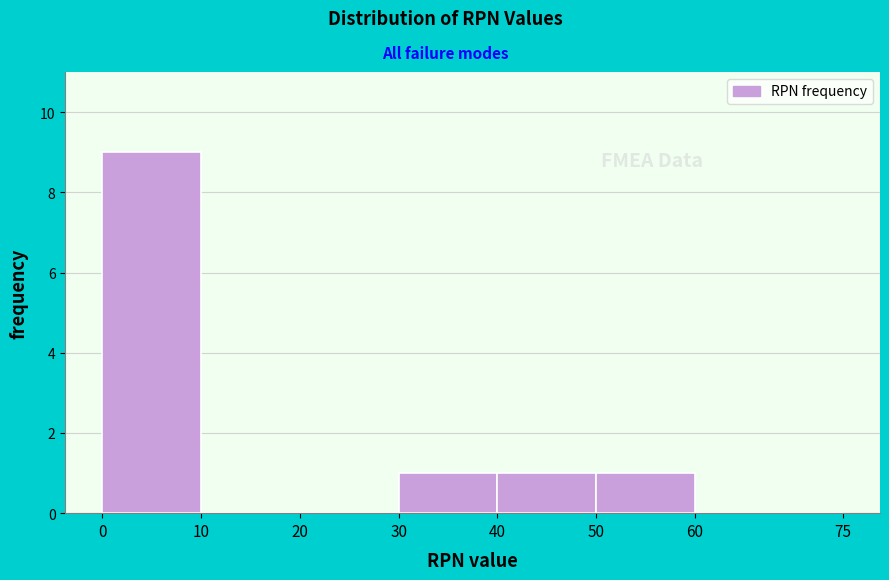

What is the height of the bar covering 40 to 50 on the x-axis? The values are not printed on the chart, so give them approximately, as read against the axis.

1